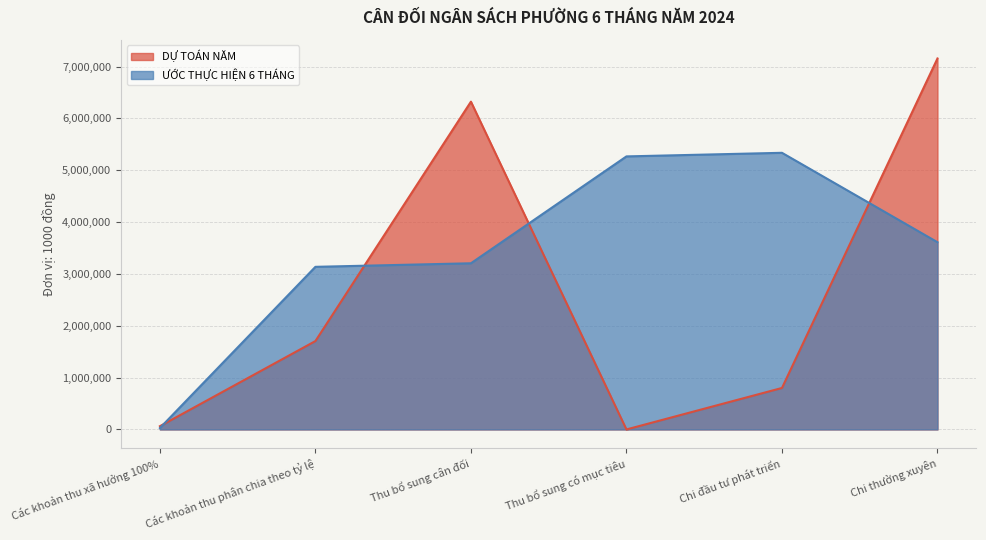

What position from the left is Các khoản thu xã hưởng 100%?

1